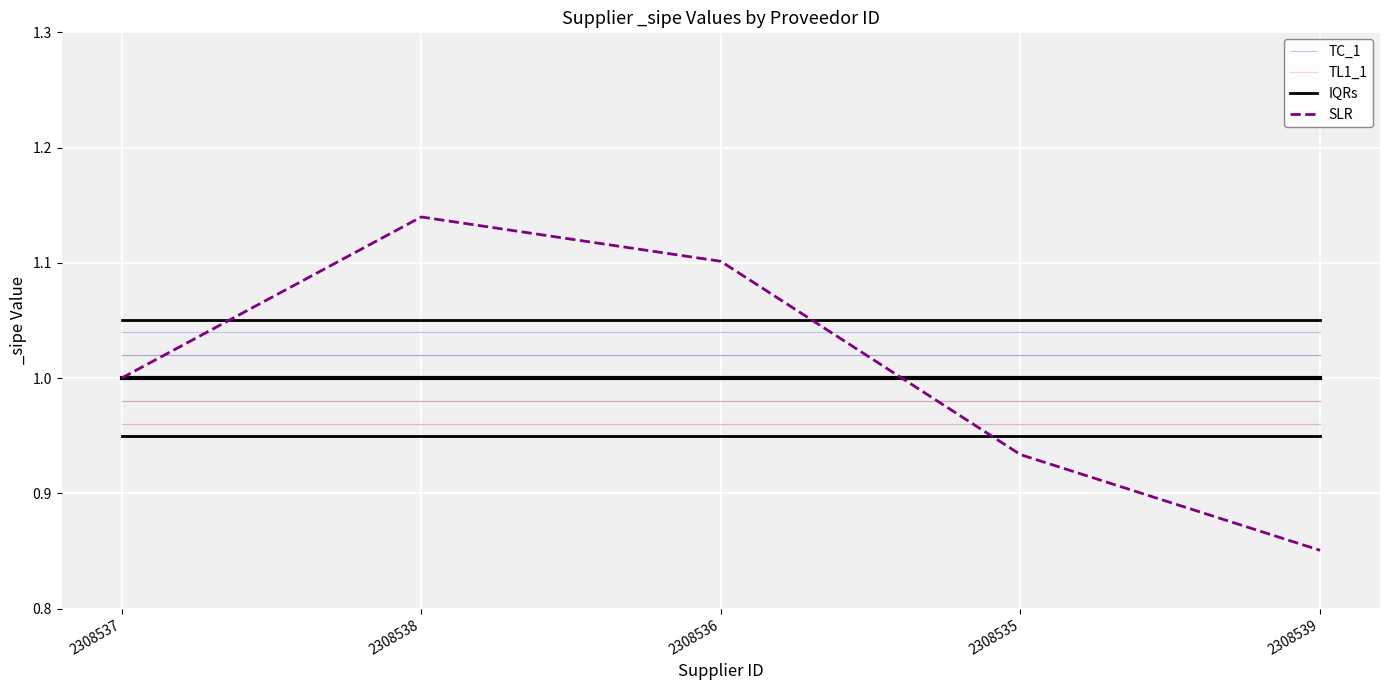

What position from the right is 2308539?

1